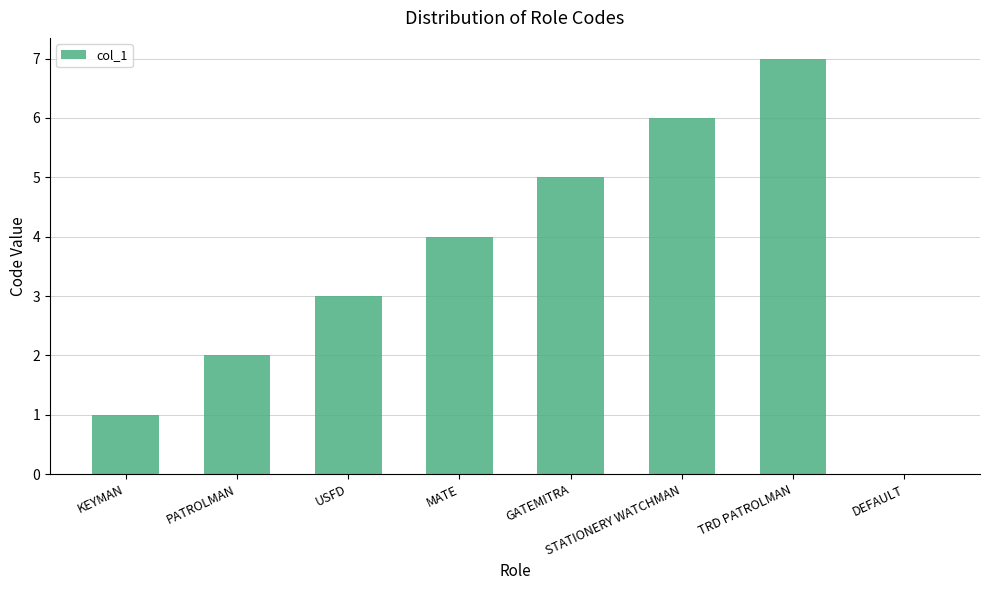

Is it true that the value at STATIONERY WATCHMAN is 6?

True